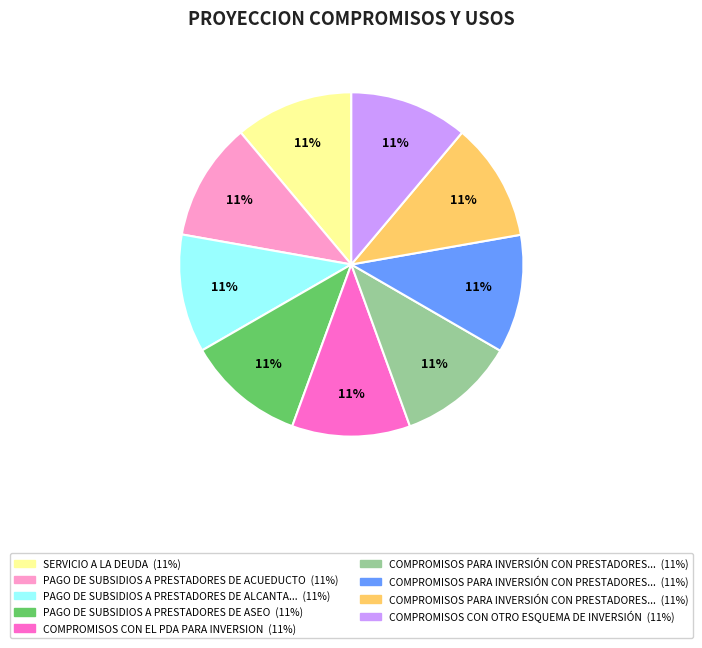

To the nearest percent, what is the average slice percentage?

11%